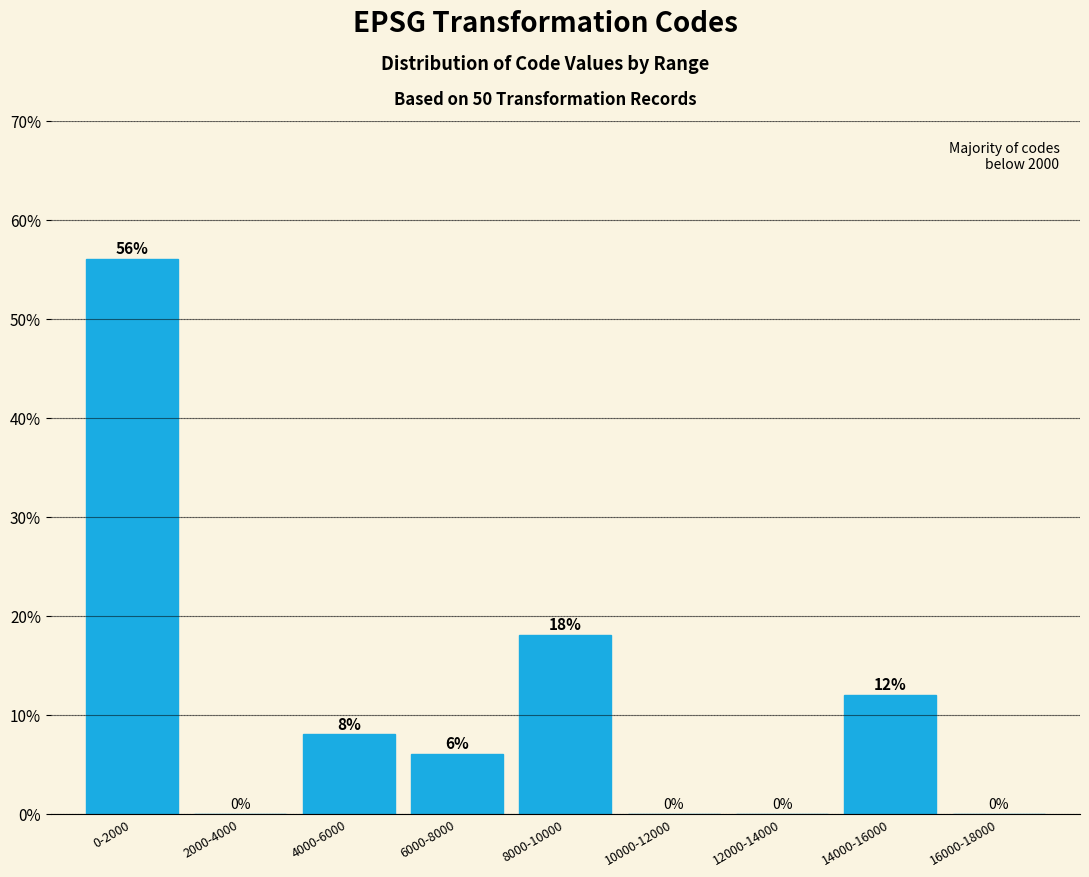

Reading left to right, transcribe all the data shown in this chart.

0-2000=56.0	2000-4000=0.0	4000-6000=8.0	6000-8000=6.0	8000-10000=18.0	10000-12000=0.0	12000-14000=0.0	14000-16000=12.0	16000-18000=0.0